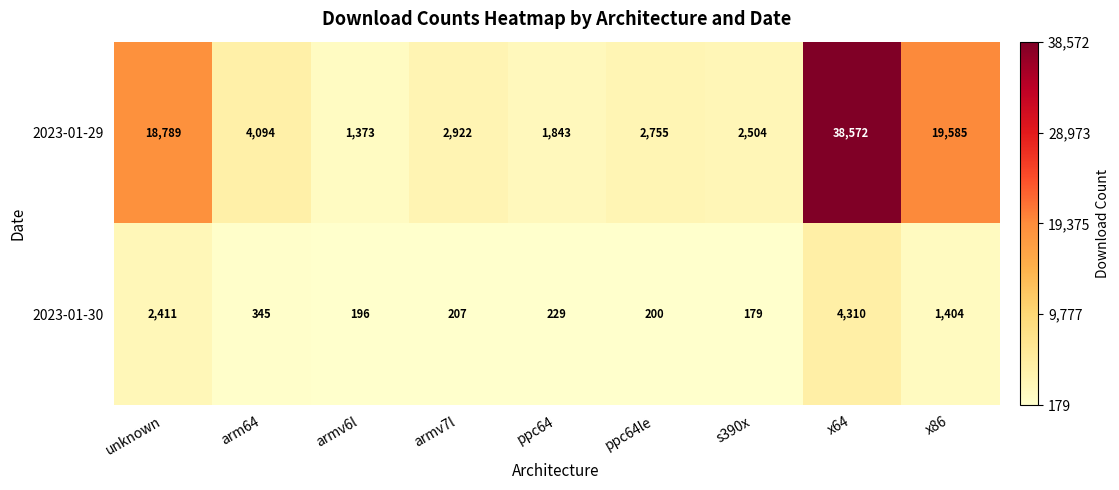

At which category does the chart reach its minimum across all series?

s390x